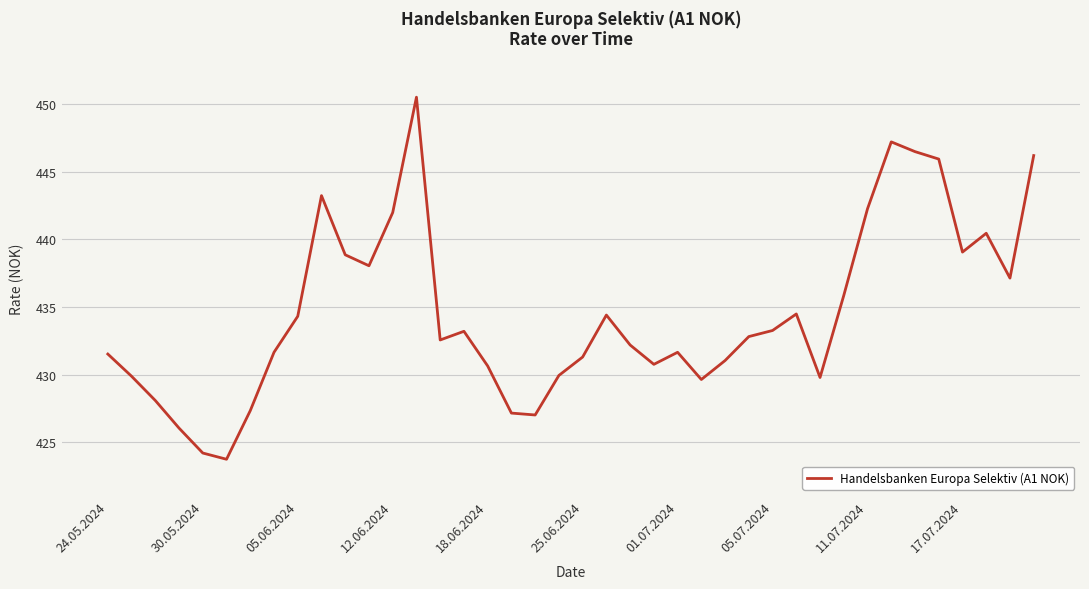

What is the difference between the maximum and minimum values?

26.7